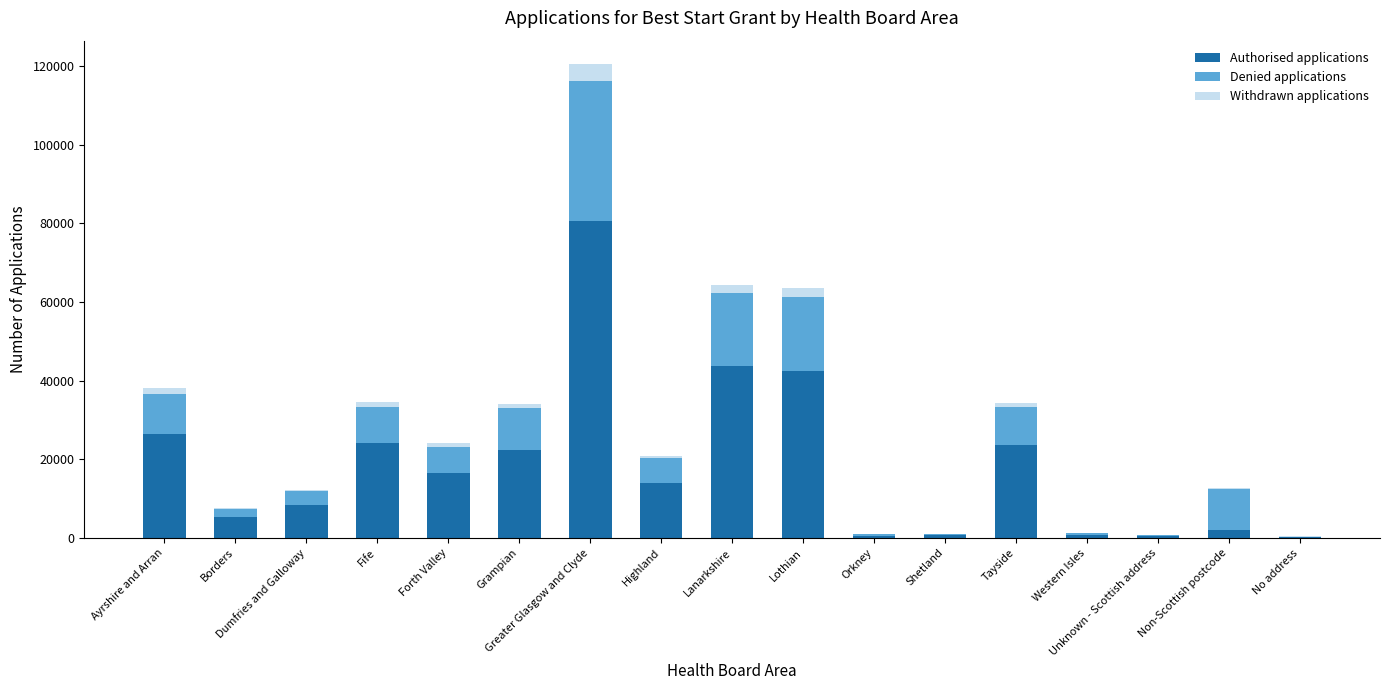

What is the highest value of the Authorised applications series?

80480